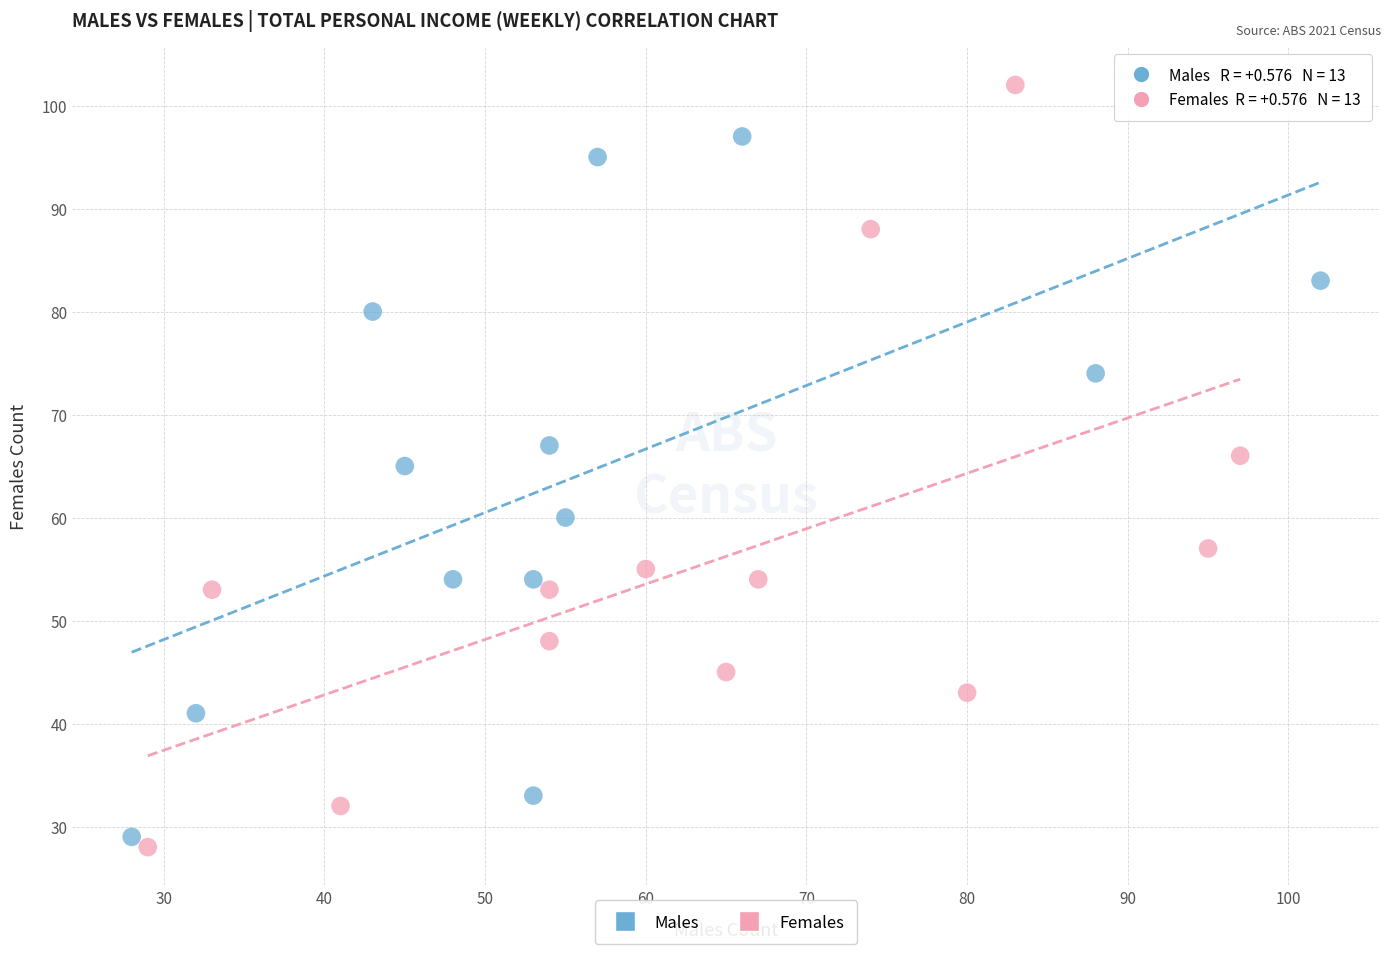

Which series has the widest spread of Y values?

Females